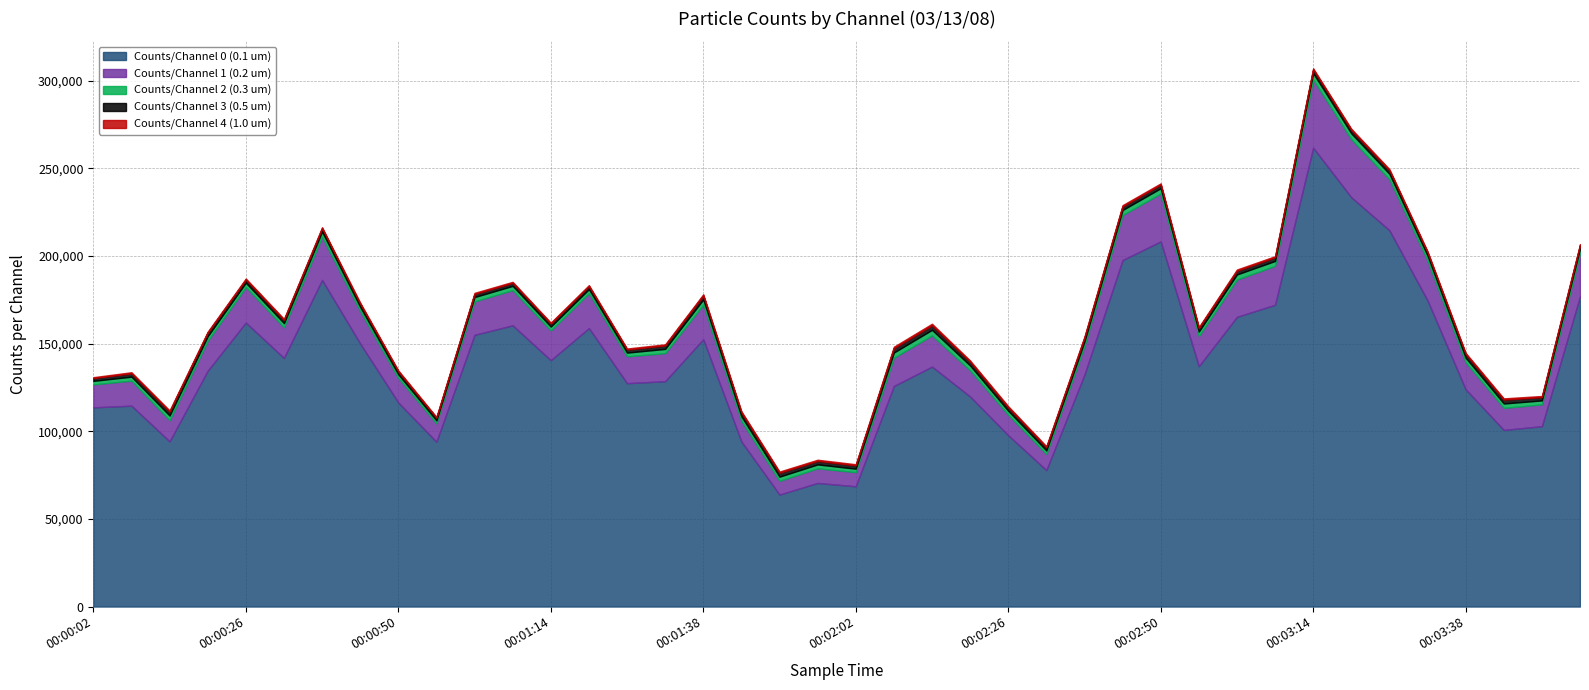

What is the maximum value for Counts/Channel 4 (1.0 um)?

884